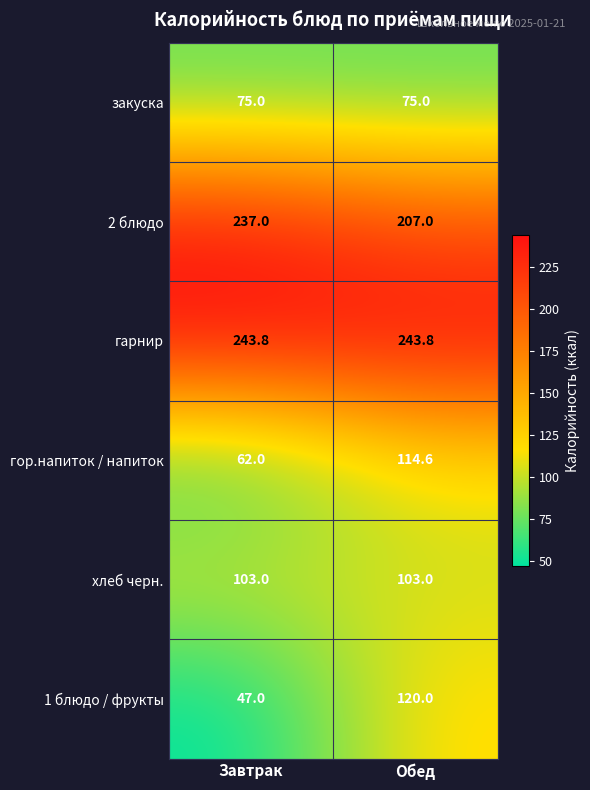

Between Завтрак and Обед, which series saw the biggest shift?

1 блюдо / фрукты